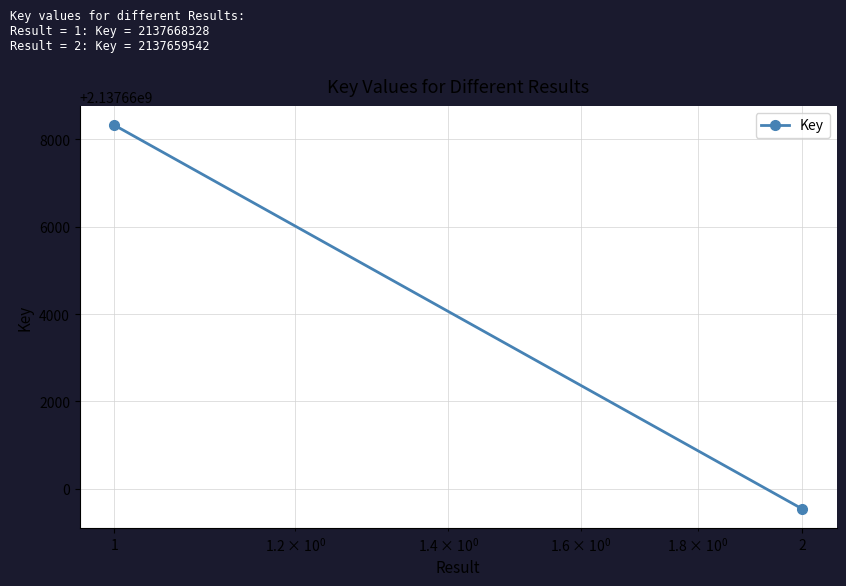

True or false: the data shows 3030190791 at 2.

False